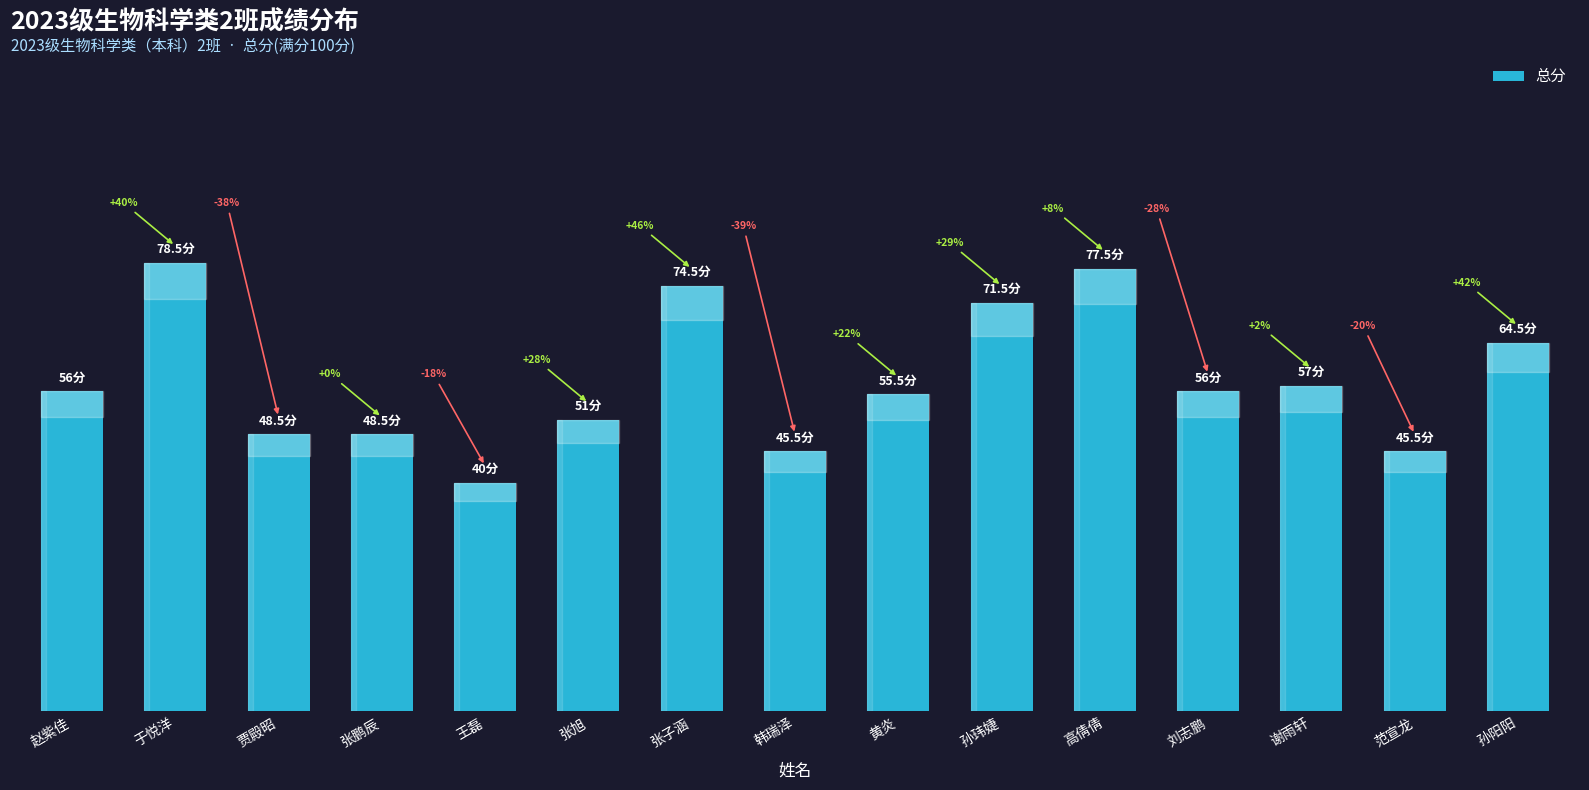

Approximately how many times larger is the value at 范宣龙 compared to 孙玮婕?

0.6